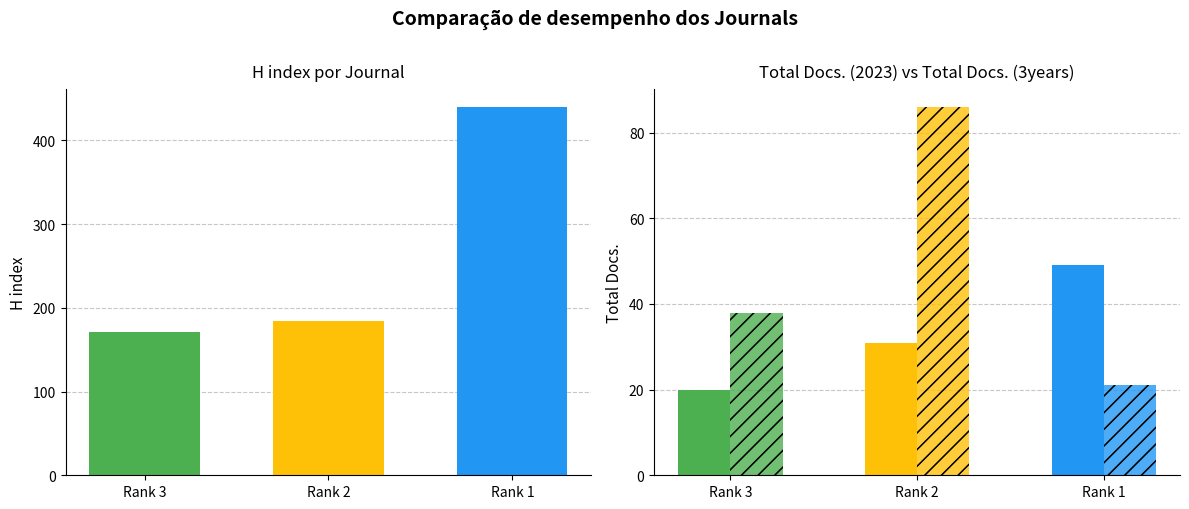

Reading left to right, transcribe all the data shown in this chart.

H index: 171	184	440
Total Docs. (2023): 20	31	49
Total Docs. (3years): 38	86	21